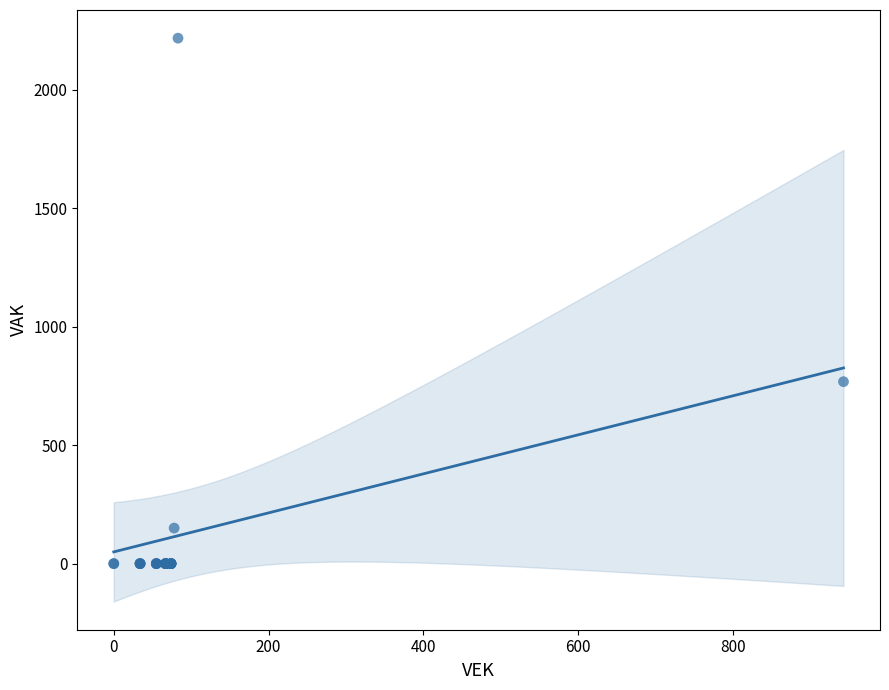

What Y value in the scatter plot is closest to 1109?

768